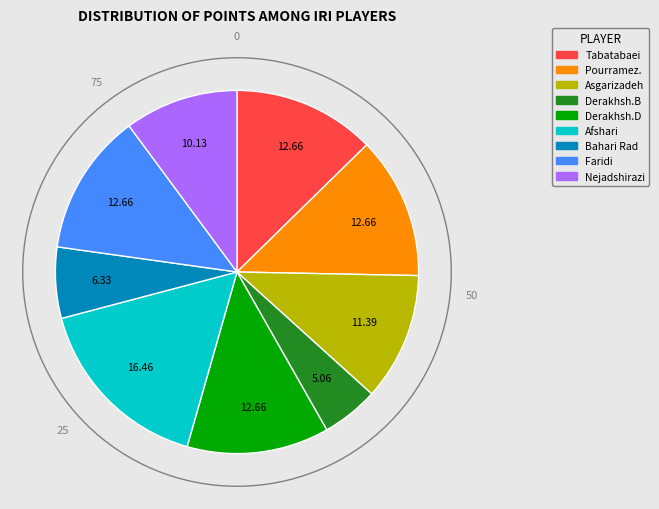

Is there a majority slice in this chart?

No